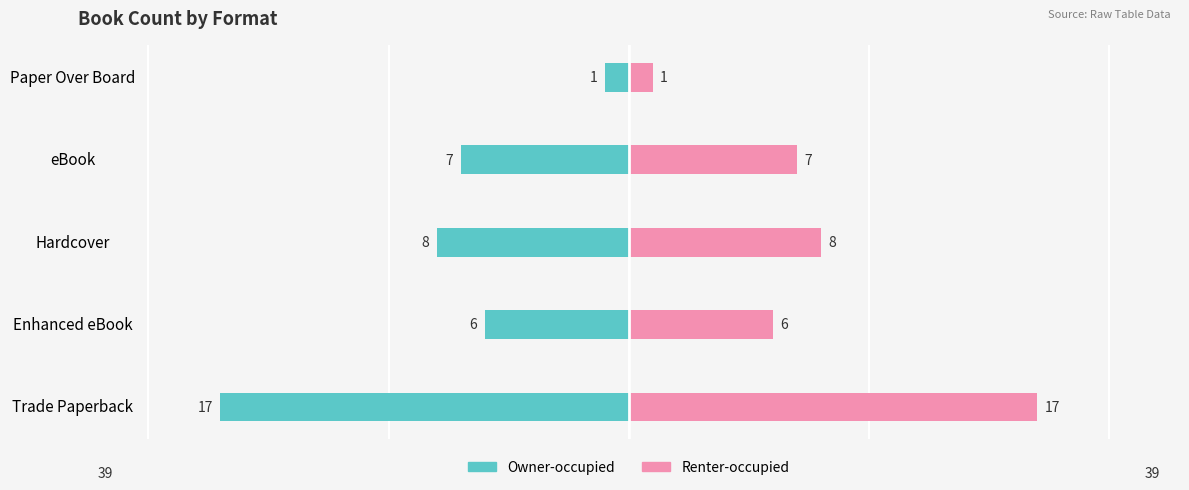

How many data points in Renter-occupied are above 7?

2